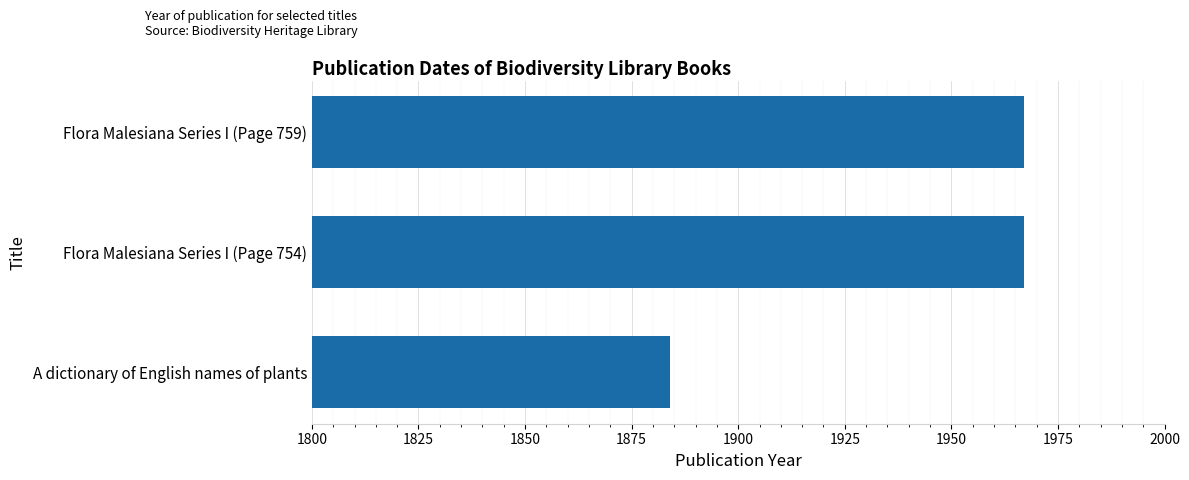

Between A dictionary of English names of plants and Flora Malesiana Series I (Page 759), which is larger?

Flora Malesiana Series I (Page 759)